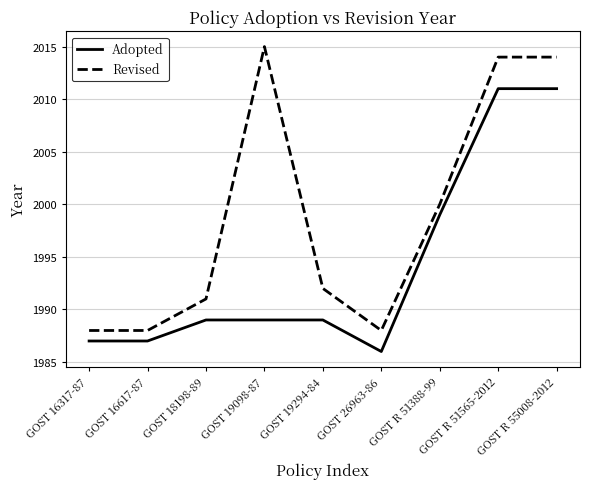

Where is Revised nearest to the value 2001?

GOST R 51388-99